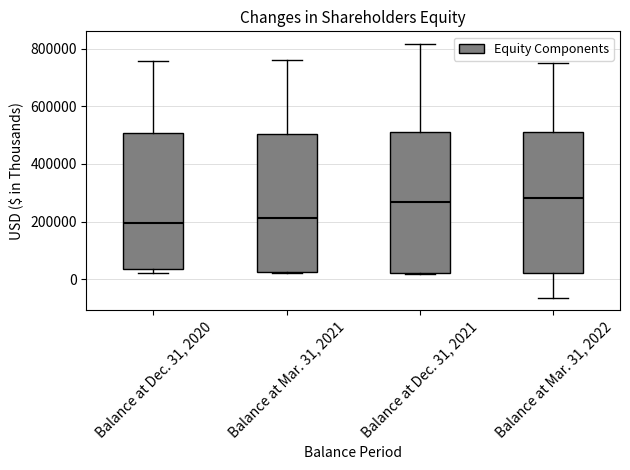

Where is the upper edge of the box for Balance at Dec. 31, 2021 on the y-axis? The values are not printed on the chart, so give them approximately, as read against the axis.

520000